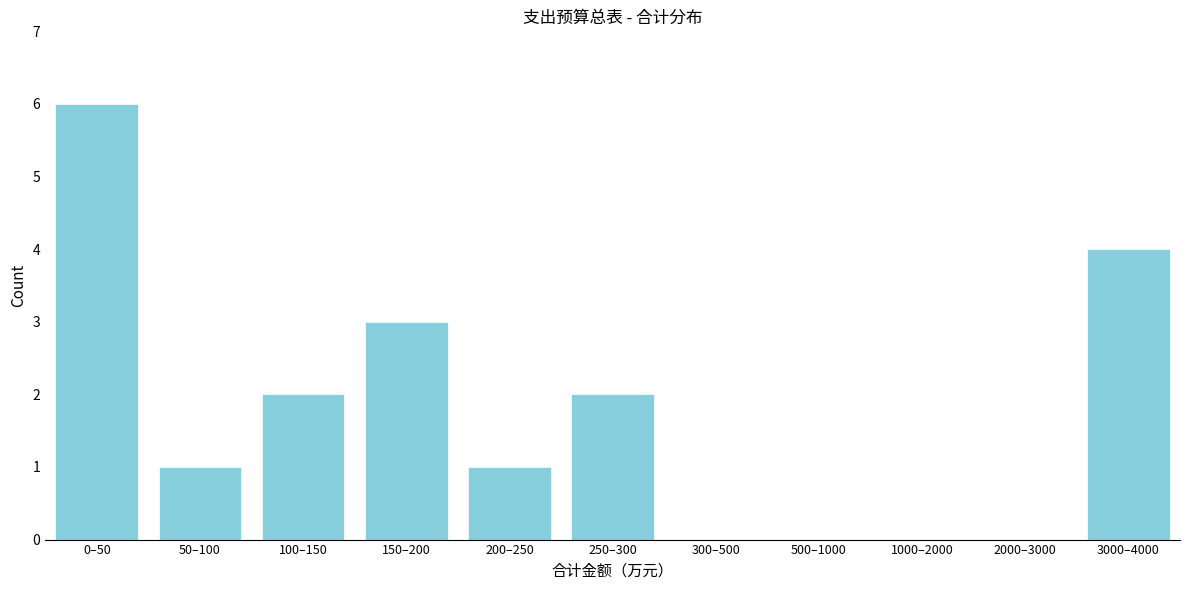

Reading left to right, what are all the values shown in this chart?

0–50=6	50–100=1	100–150=2	150–200=3	200–250=1	250–300=2	300–500=0	500–1000=0	1000–2000=0	2000–3000=0	3000–4000=4